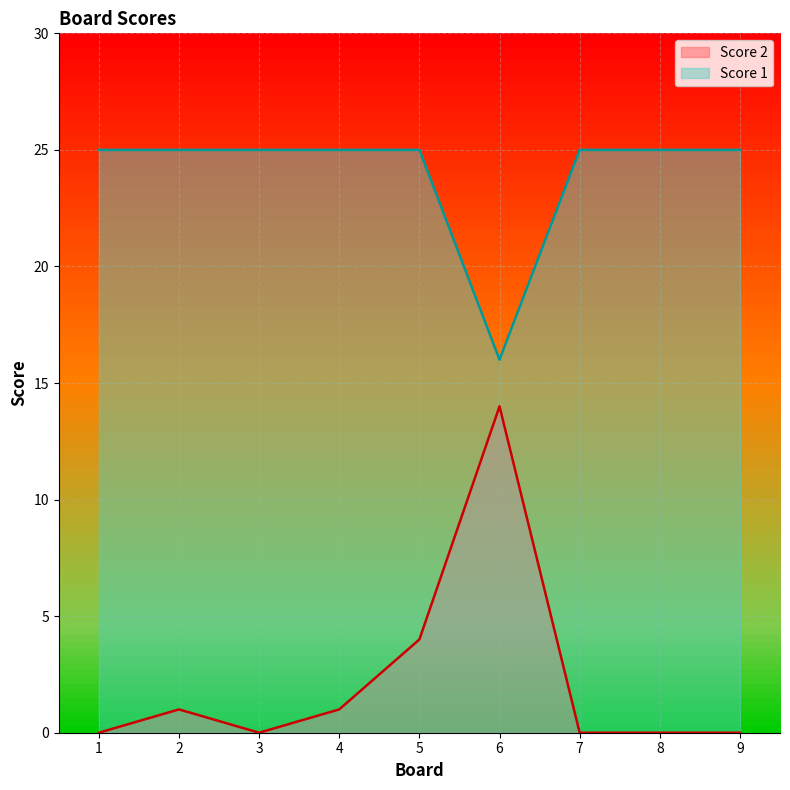

What is the difference between the maximum and minimum values in the Score 2 series?

14